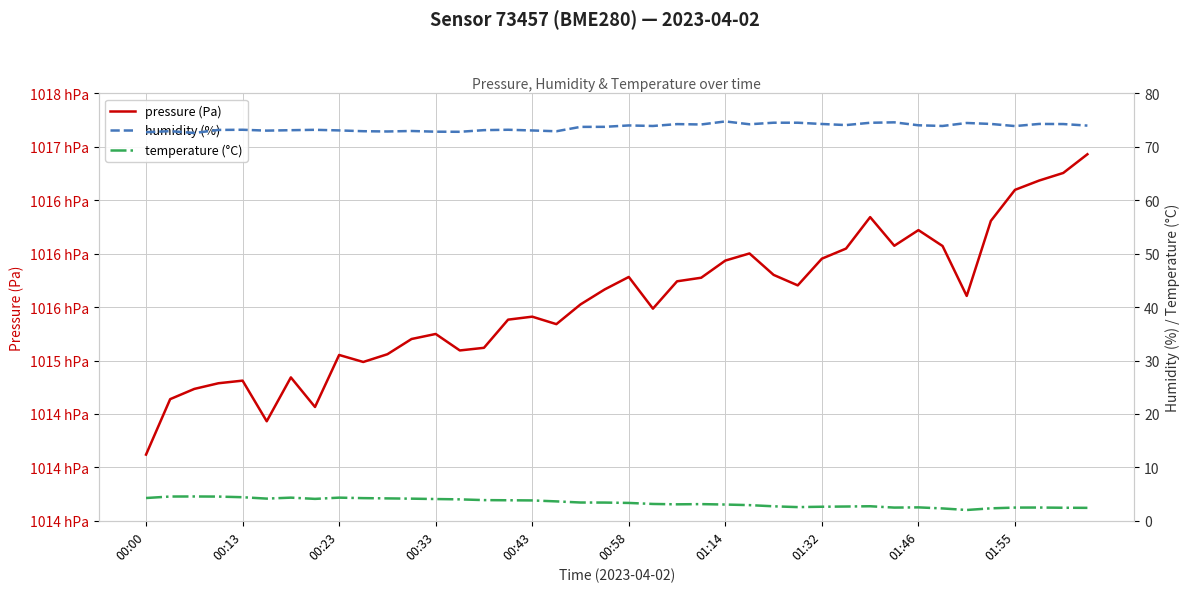

What is the difference between the second highest and second lowest values in the pressure (Pa) series?

232.4